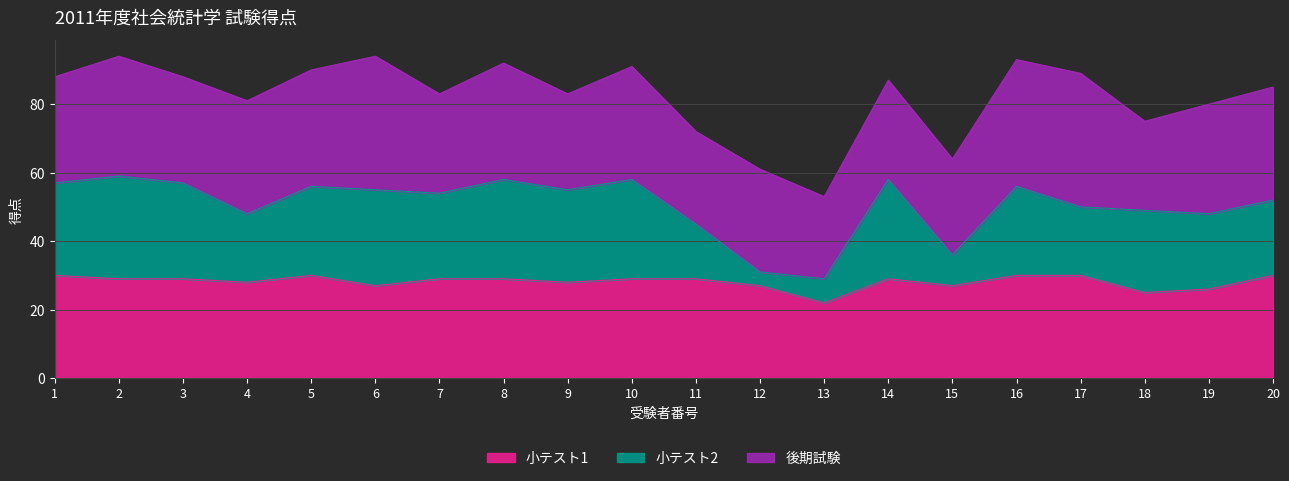

At which category is the sum across all series the highest?

2